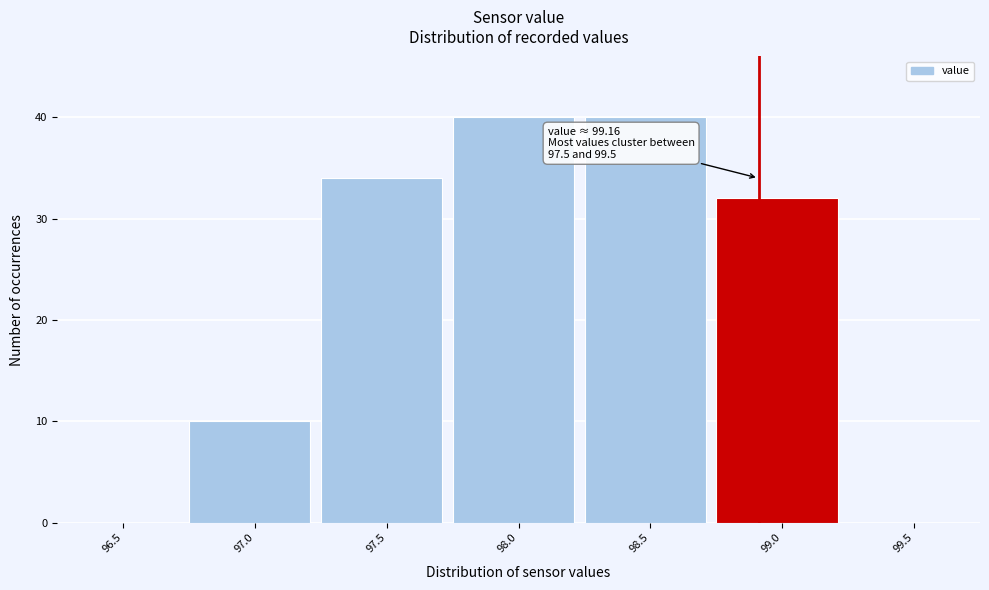

Reading left to right, what are all the values shown in this chart?

96.5=0	97.0=10	97.5=34	98.0=40	98.5=40	99.0=32	99.5=0